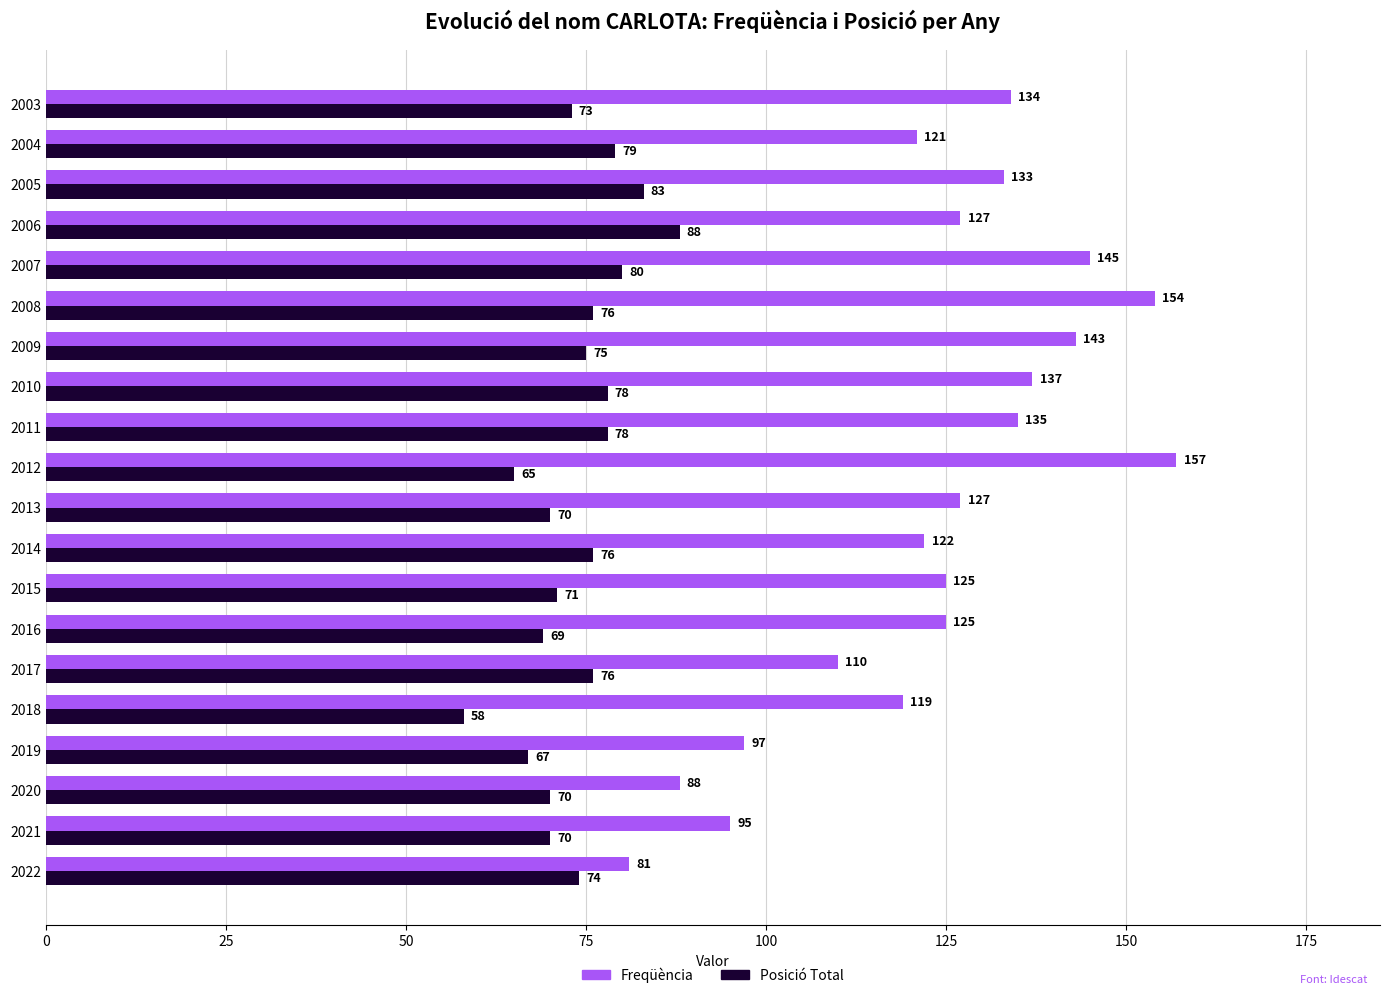

What is the spread (max minus min) of values at 2017?

34